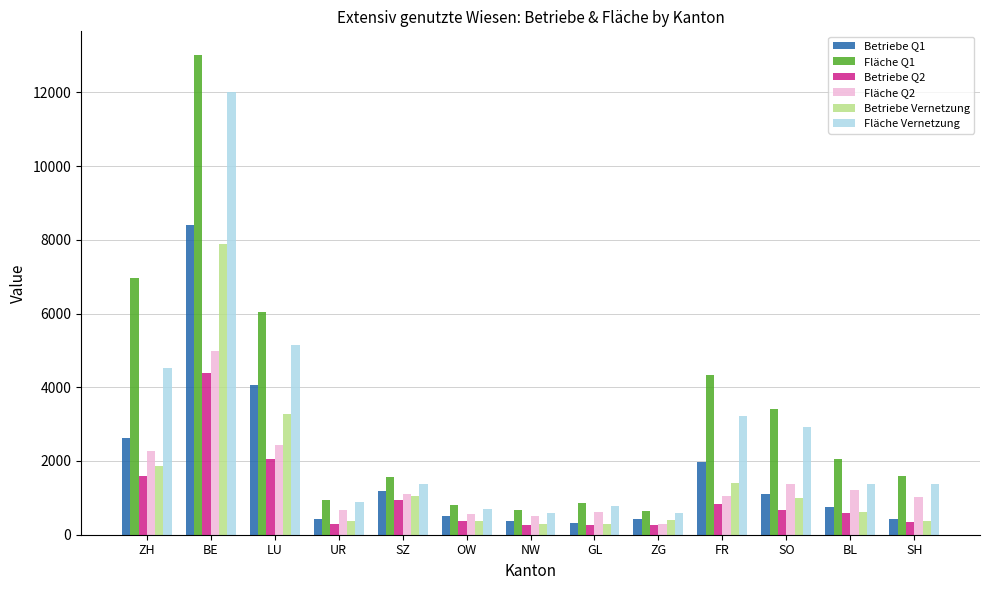

Which category has the highest value across all series?

BE